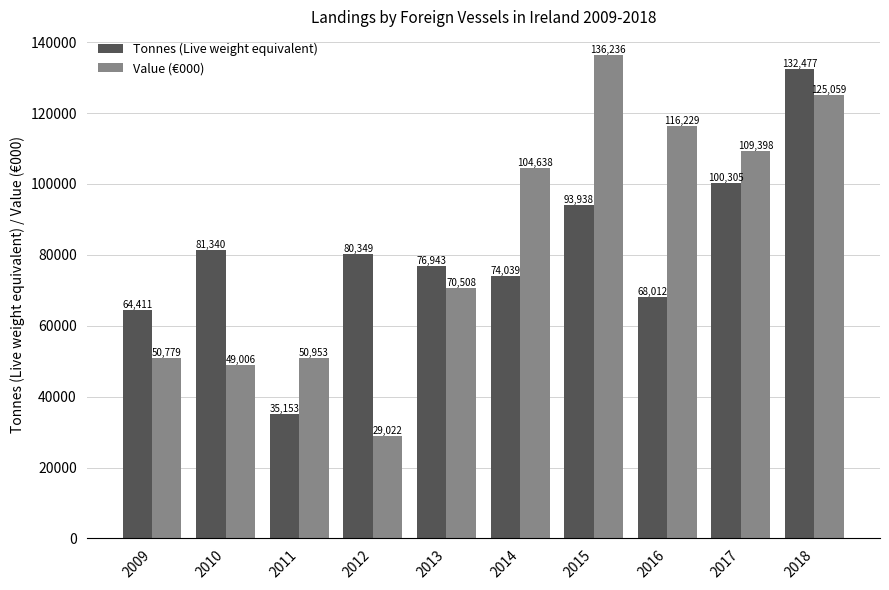

Where is Tonnes (Live weight equivalent) nearest to the value 83815?

2010